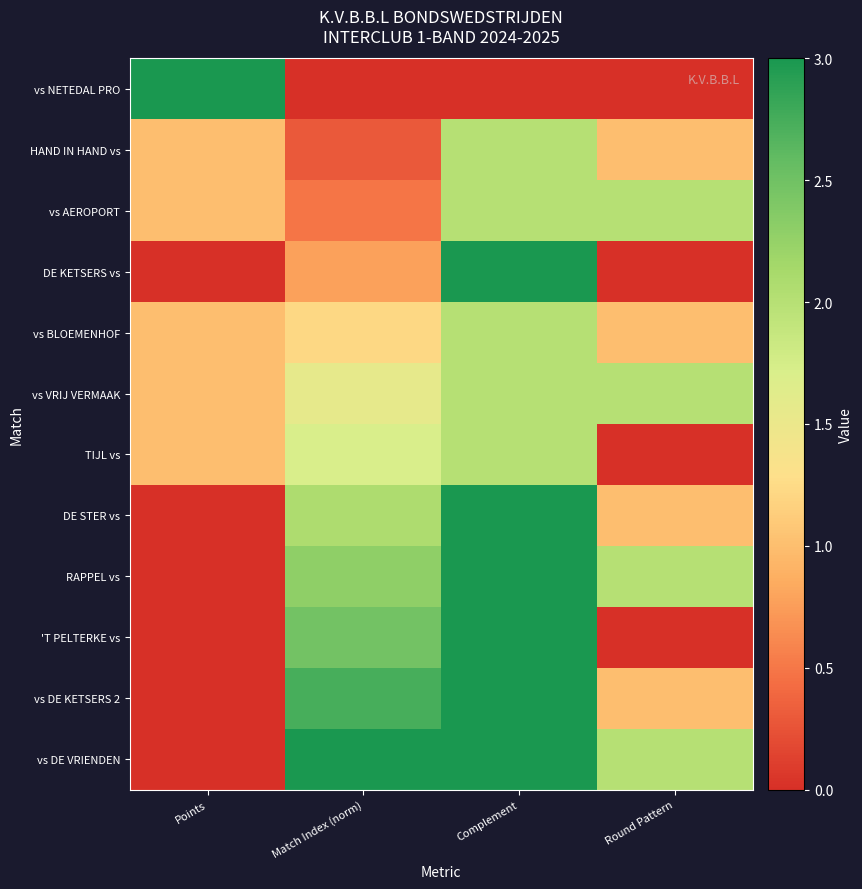

Which has a higher value, Match Index (norm) or Complement?

Match Index (norm)